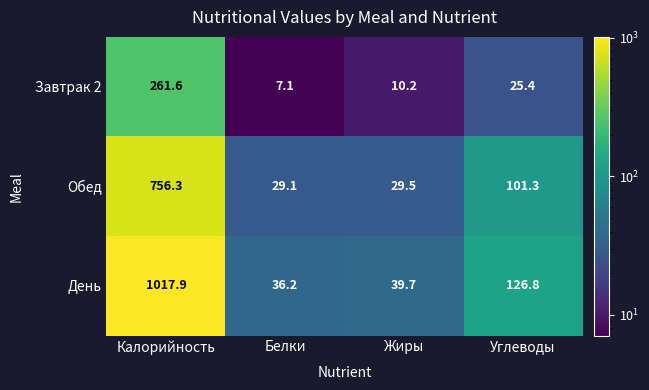

What value does the Обед series have at Углеводы?

101.3